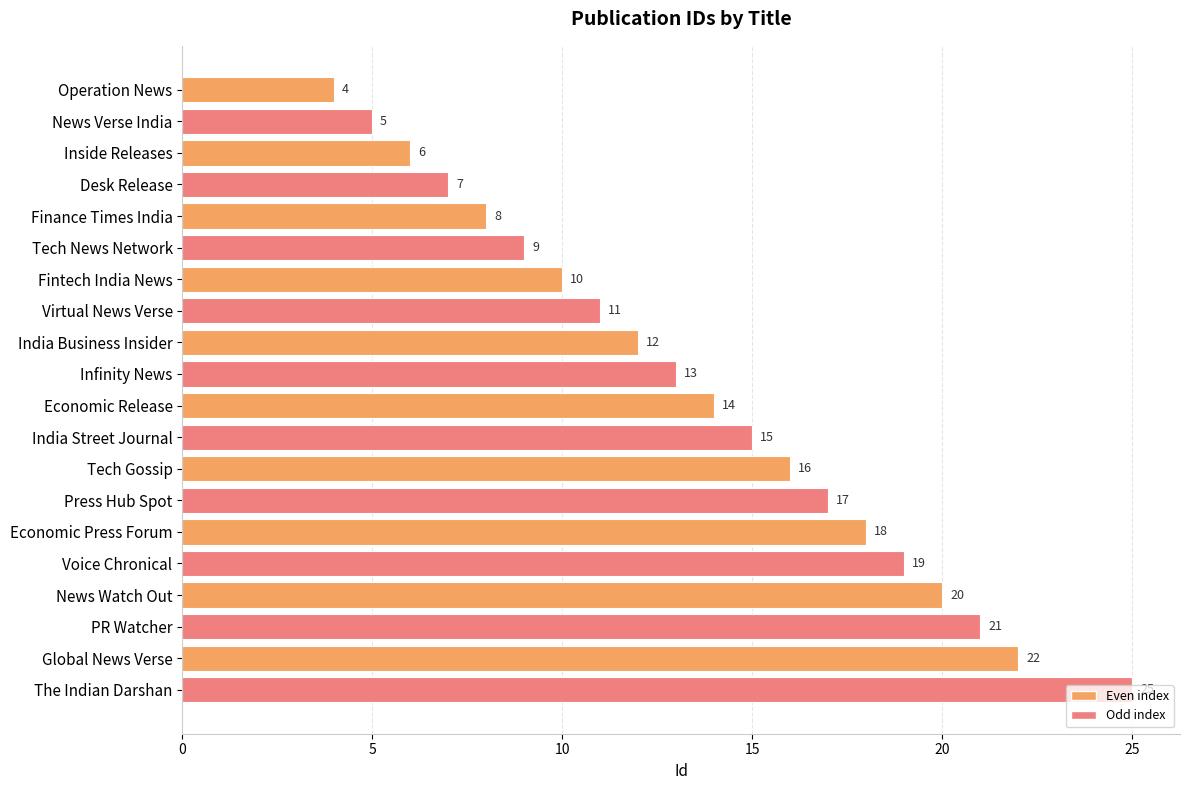

What is the minimum value shown in the chart?

4